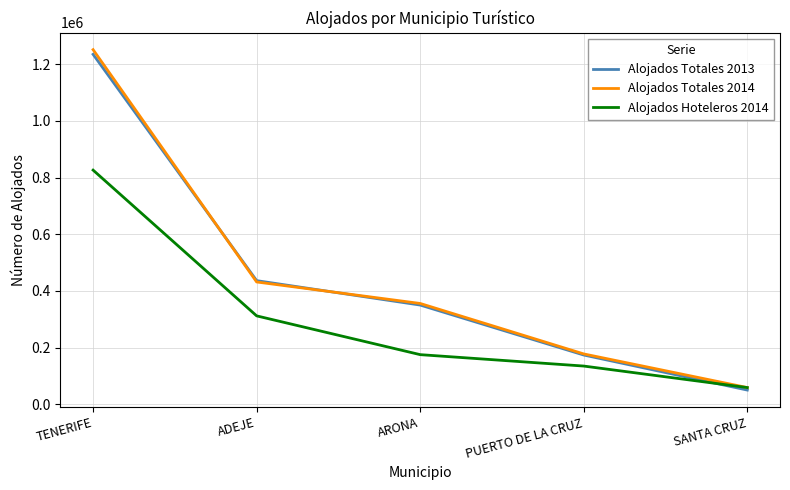

What is the highest value of the Alojados Hoteleros 2014 series?

826202